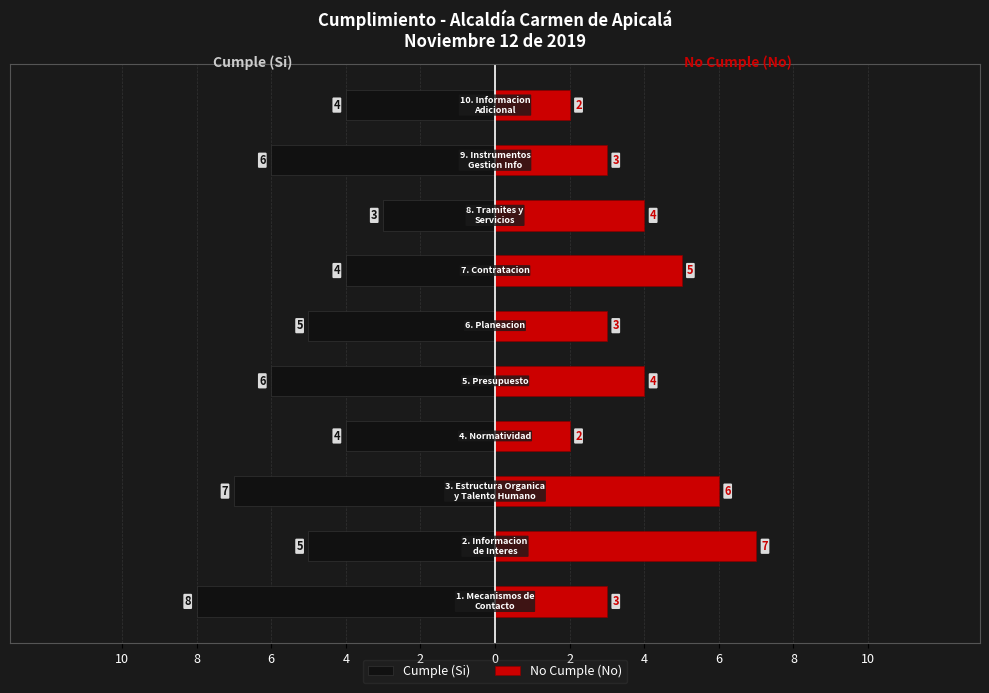

What is the difference between the second highest and second lowest values in the No Cumple (No) series?

4